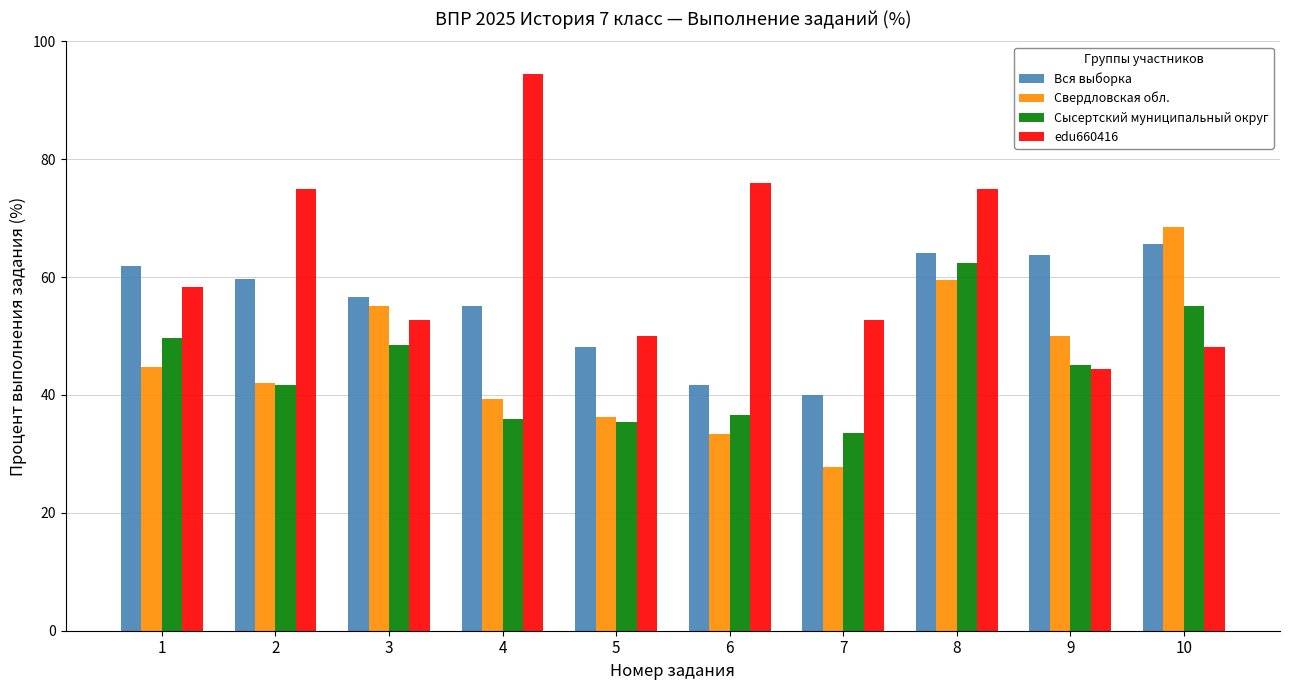

How many values in the edu660416 series are below 58?

5